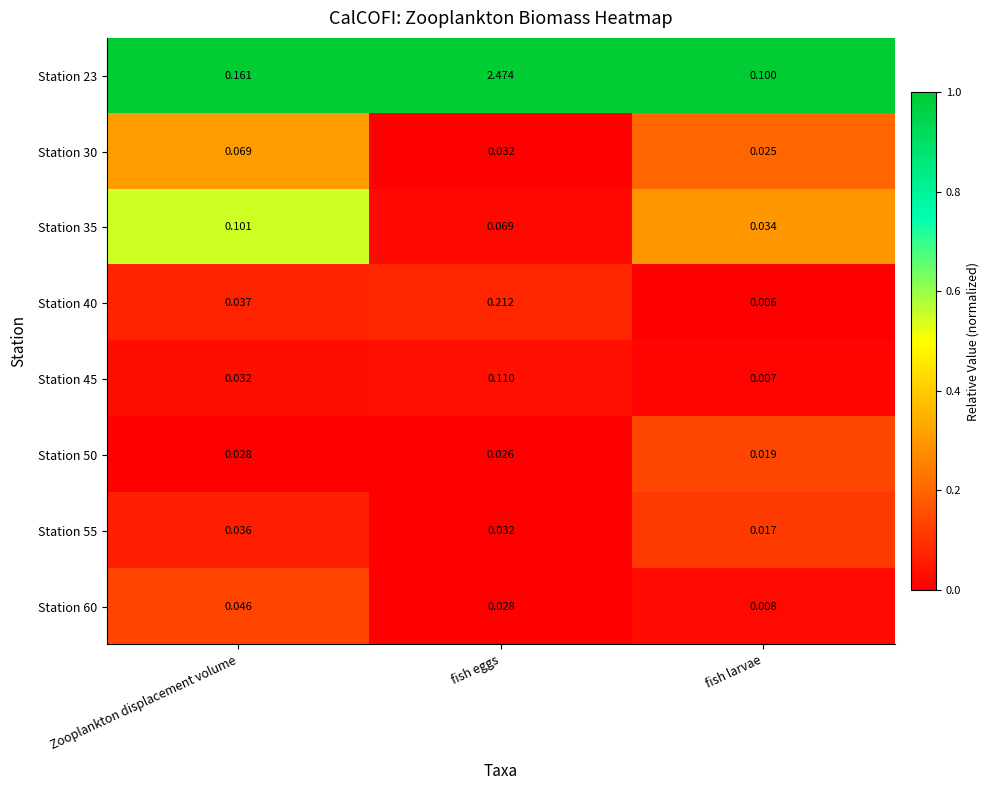

Is the value of Station 50 at fish larvae greater than the value of Station 45 at fish eggs?

No